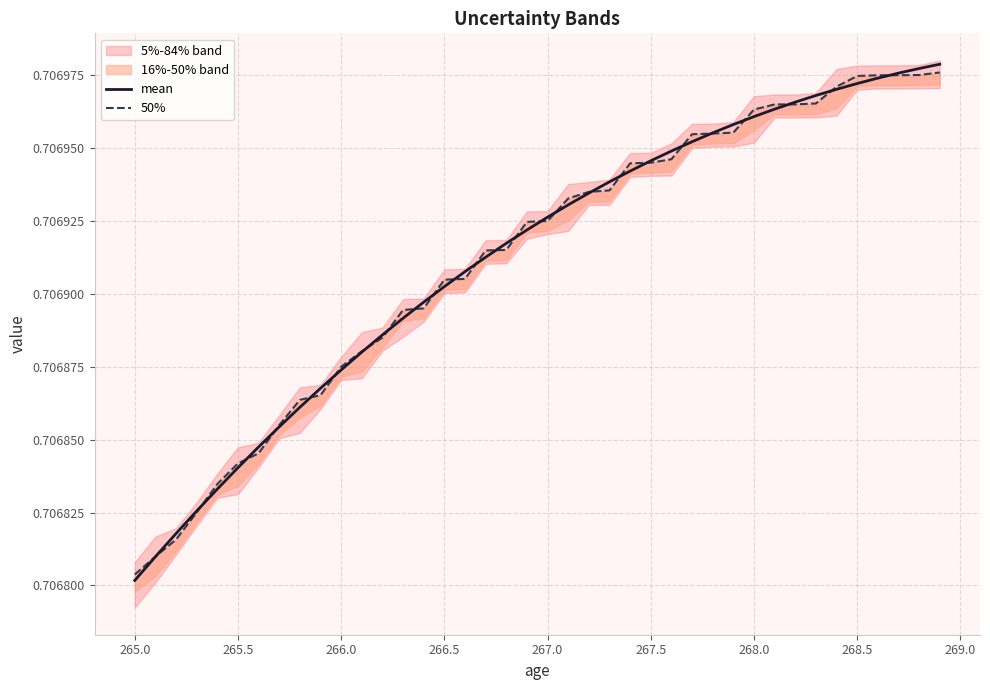

At which label is mean closest to 0?

265.0